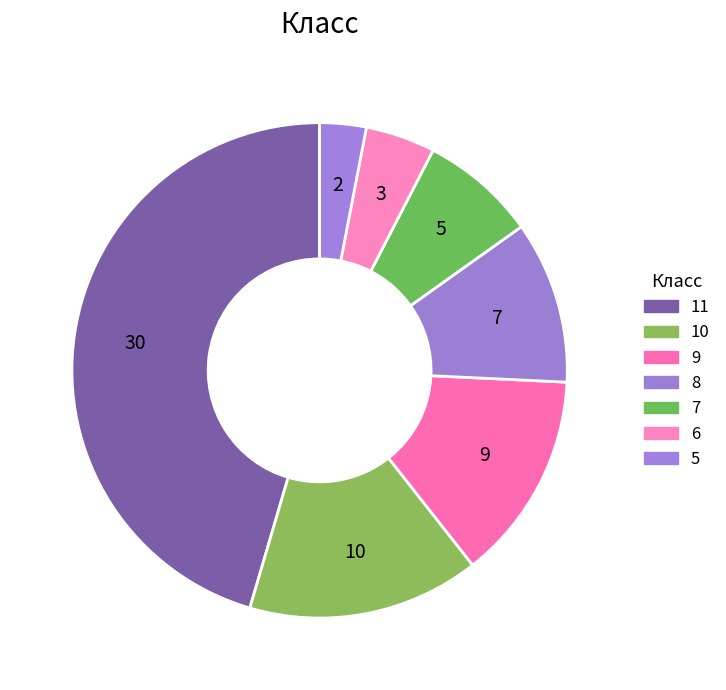

To the nearest percent, what portion does 7 represent?

8%